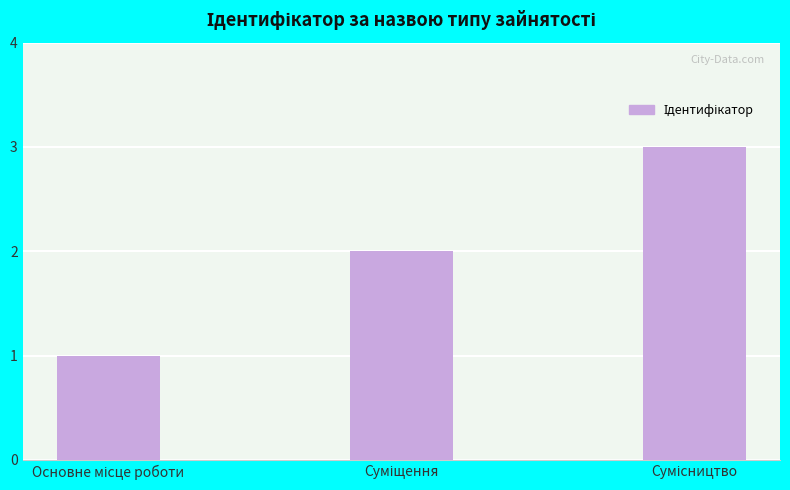

What is the greatest value displayed?

3